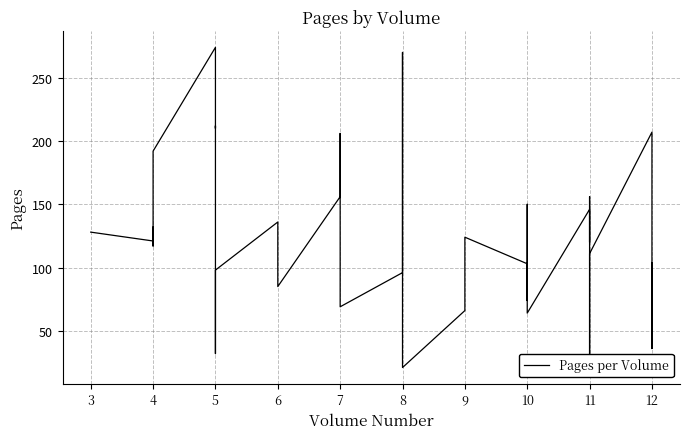

What is the sum of all values?

4949